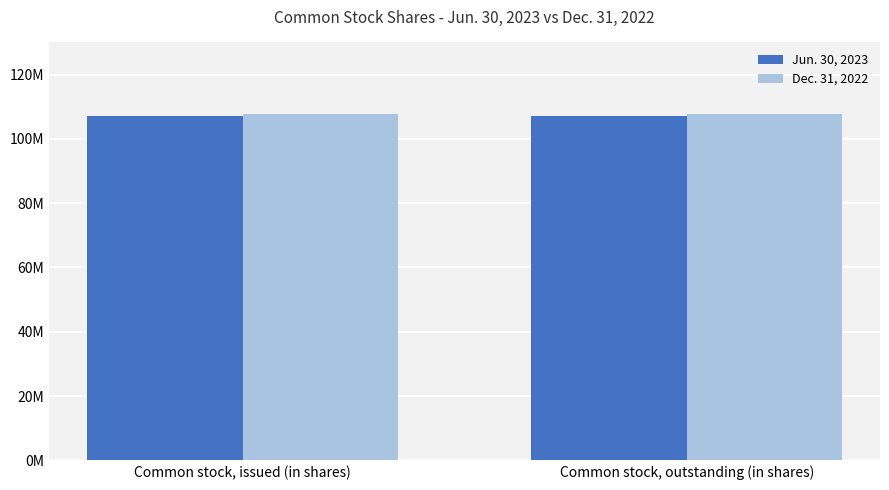

What is the average value of the Jun. 30, 2023 series?

107132280